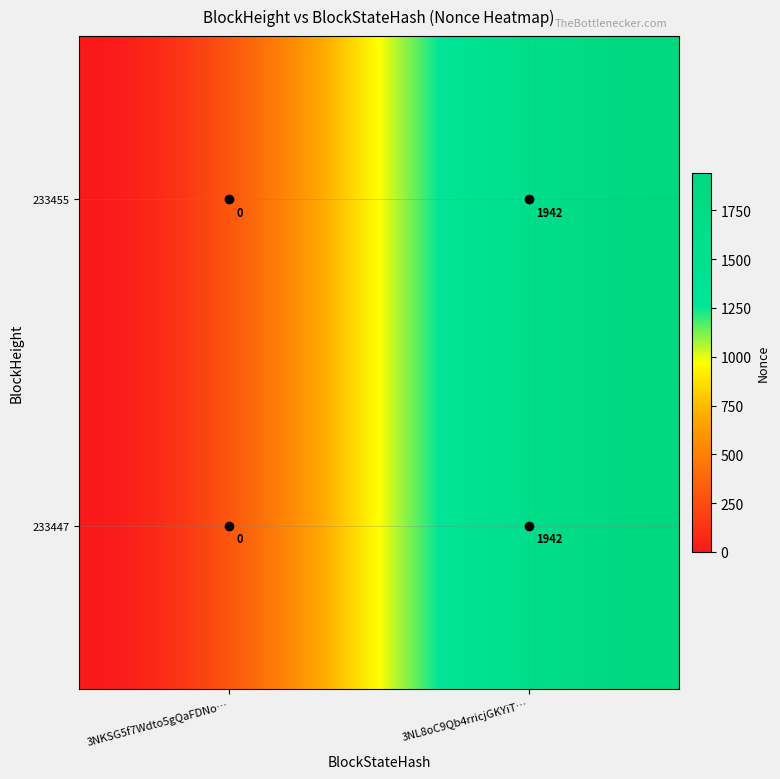

What is the difference between the 233455 values at 0 and 1?

1942